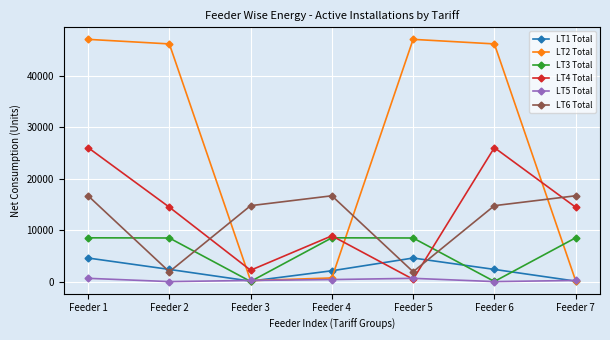

What is the maximum value for LT4 Total?

26078